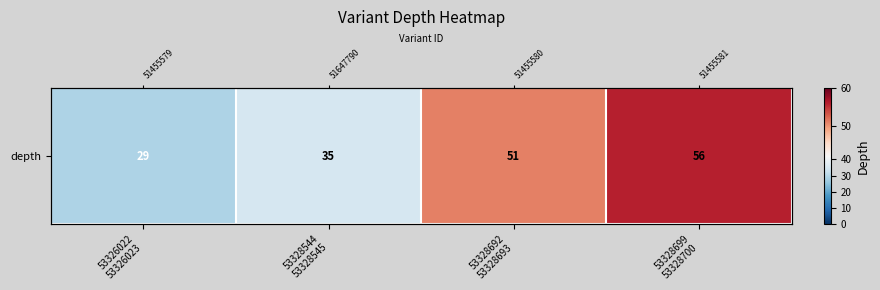

What is the change in value from 53328692
53328693 to 53328699
53328700?

+5